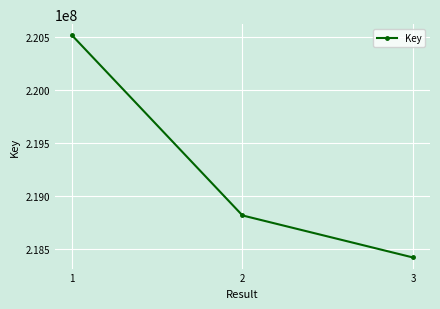

How many series are shown in this chart?

1